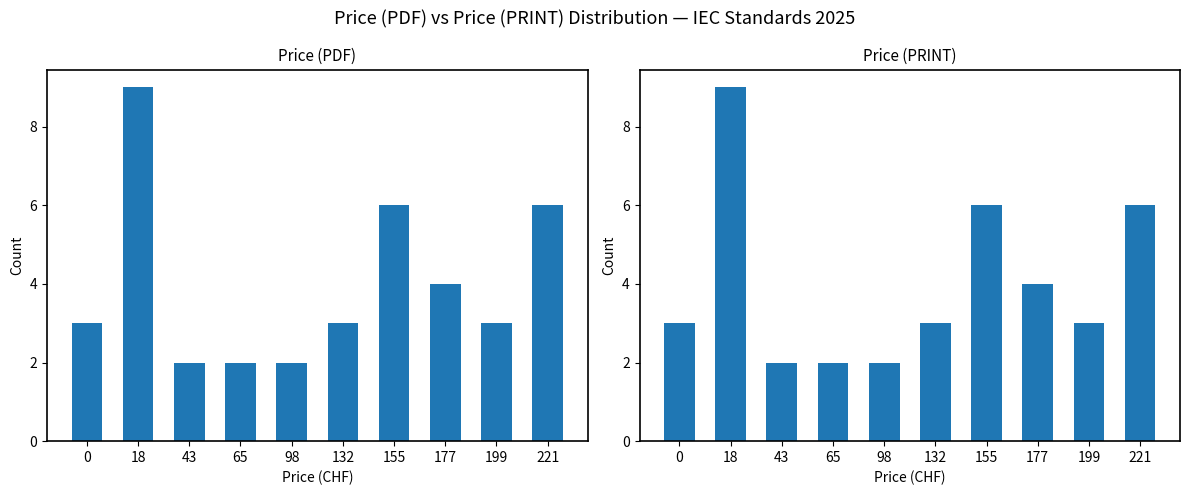

Rank the series at 155 from highest to lowest value.

Price (PDF), Price (PRINT)